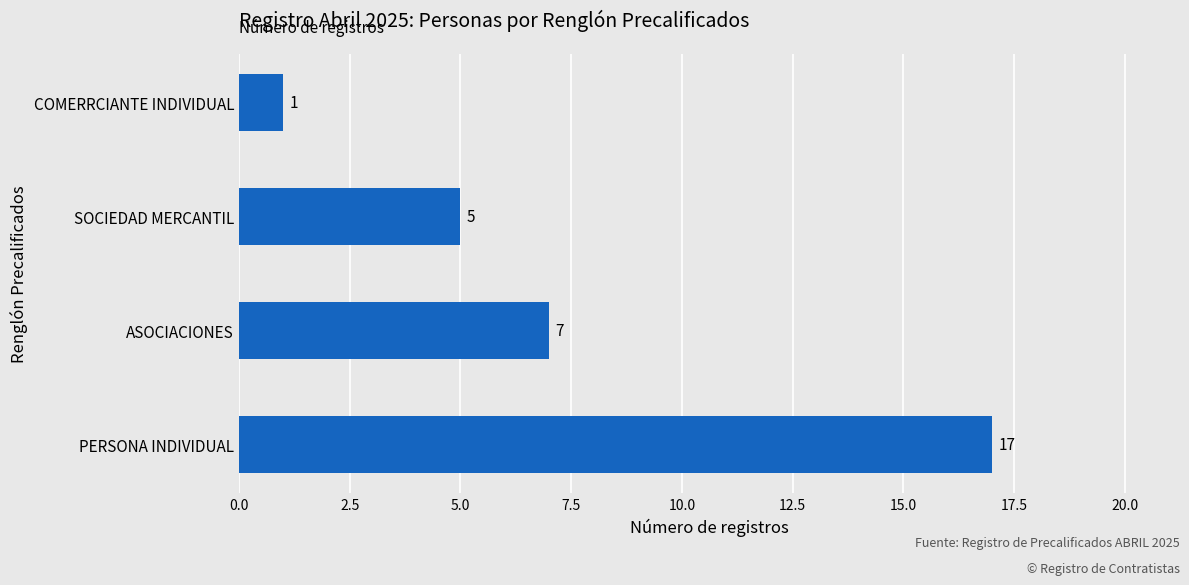

What is the difference between the maximum and minimum values?

16